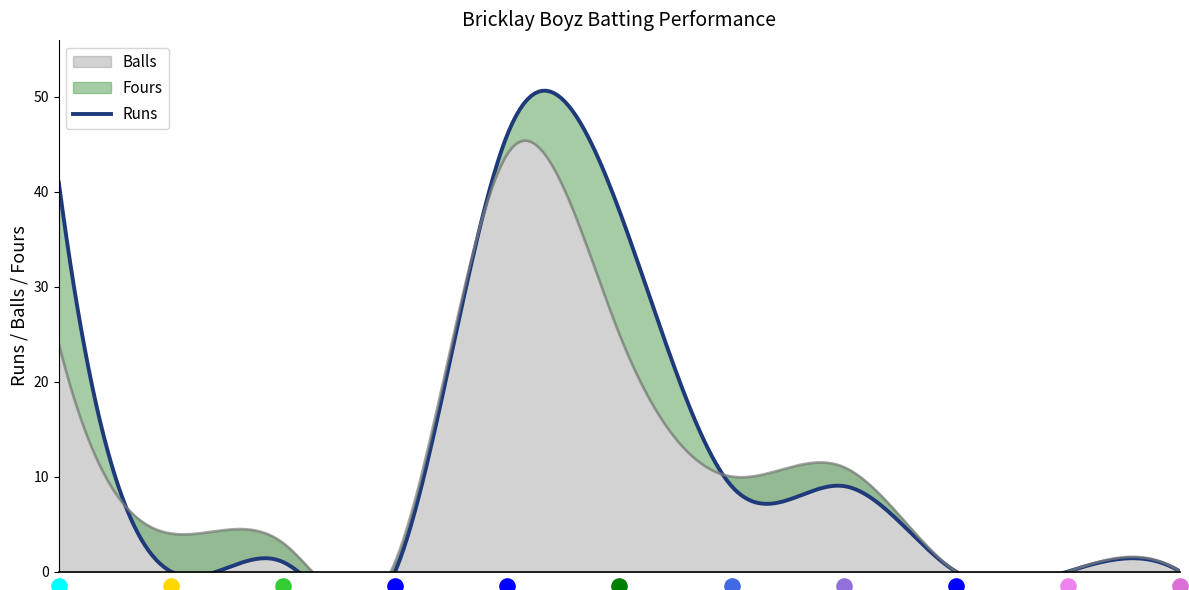

At how many categories does at least one series exceed 3?

6